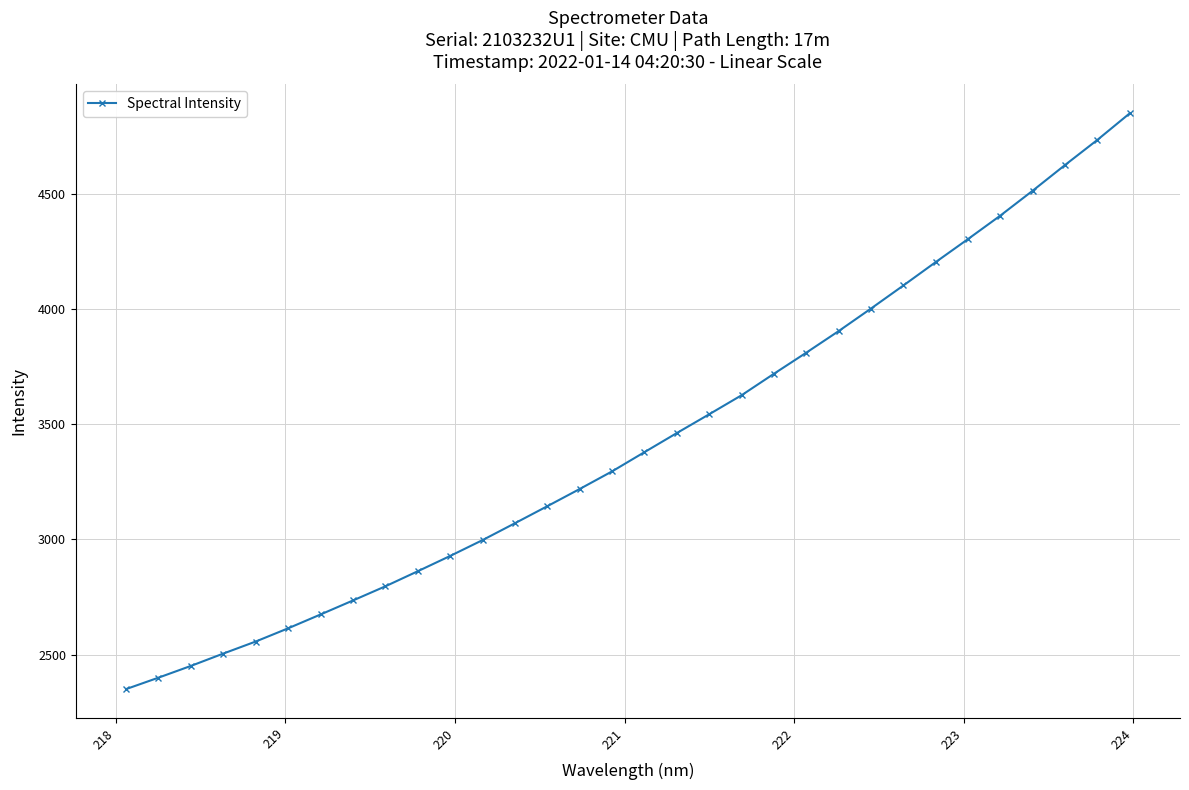

How many data points are less than 3379?

16